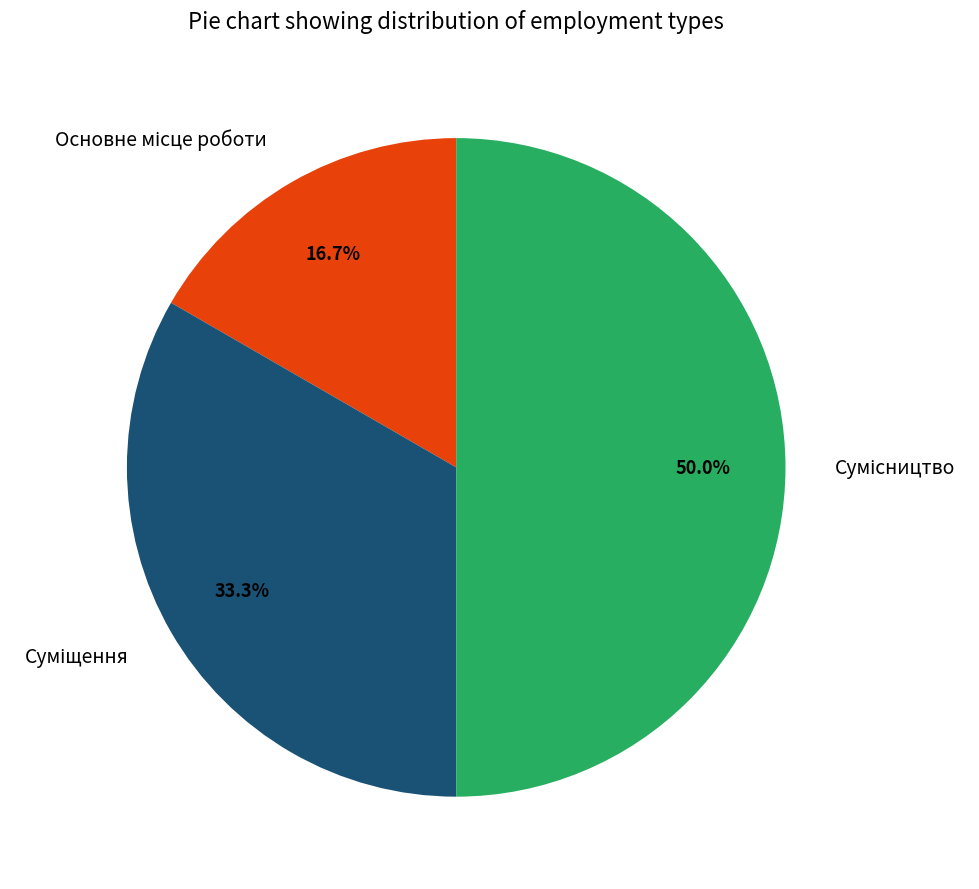

What percentage is the Основне місце роботи slice, to the nearest percent?

17%